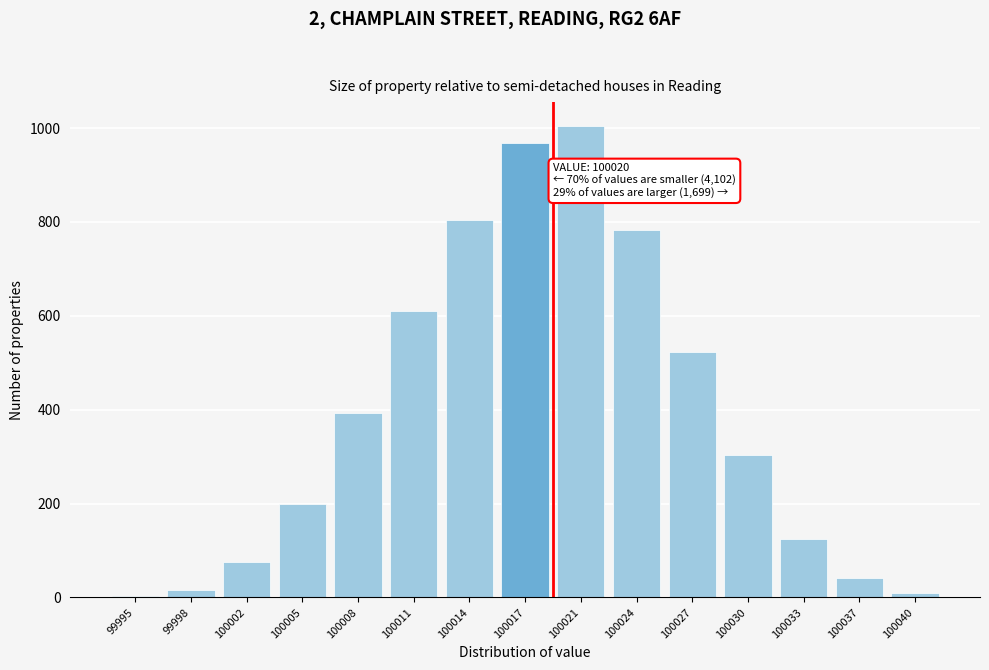

What is the sum of the values at 100002 and 100011?

685